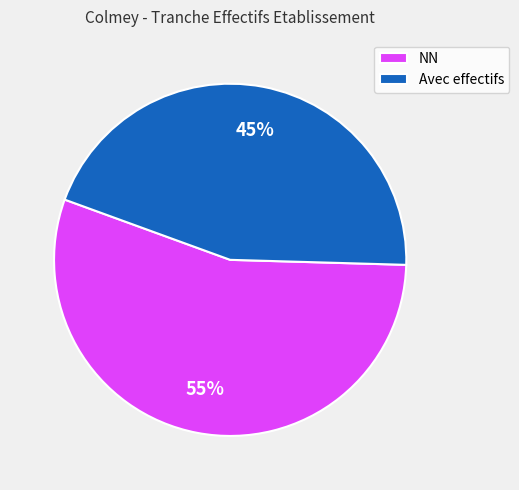

To the nearest percent, what percentage of the pie is NN?

55%